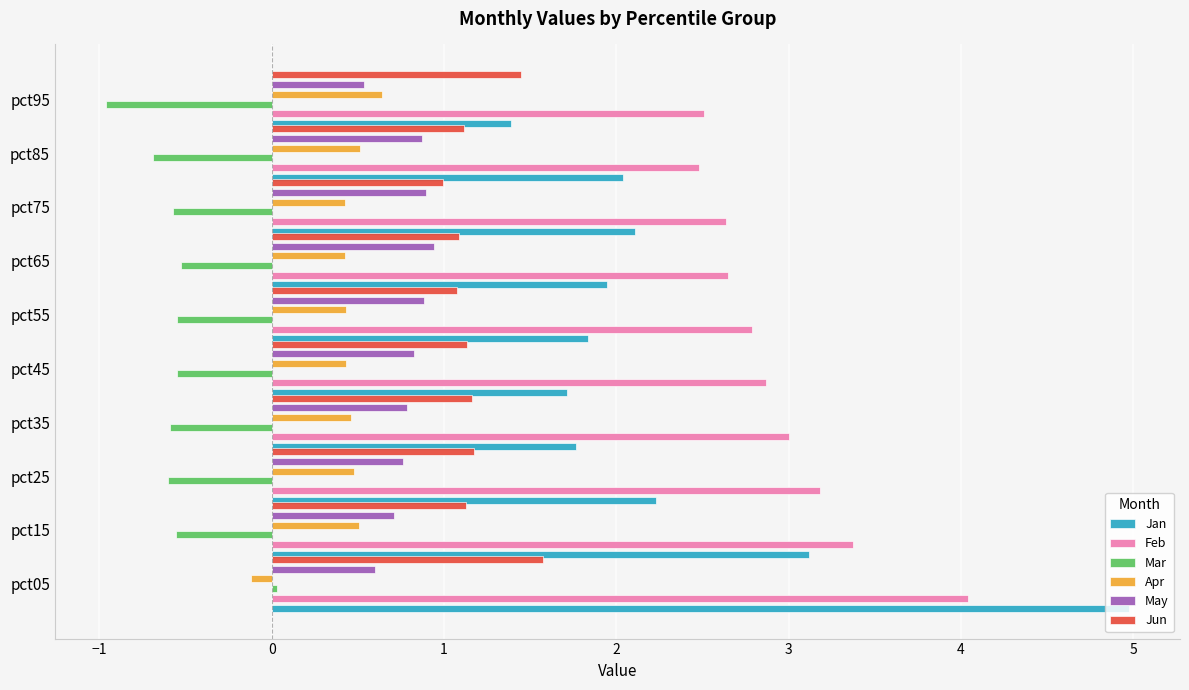

The value of Mar at pct15 is -0.6. True or false?

True